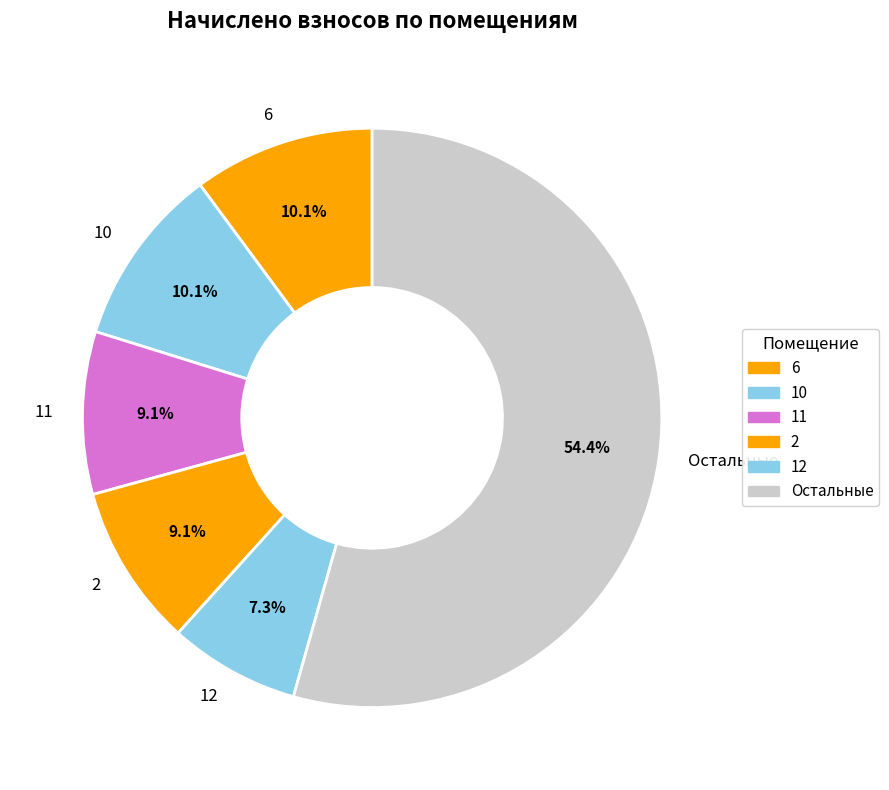

How many slices are in this pie chart?

6